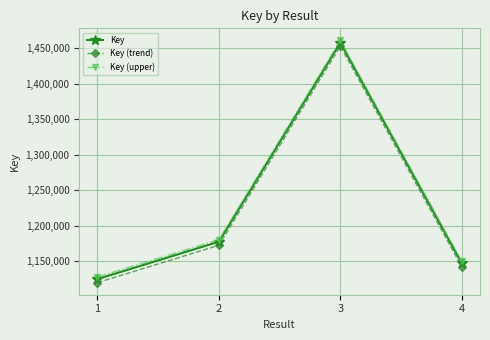

Is this an area chart (filled region under the line)?

No